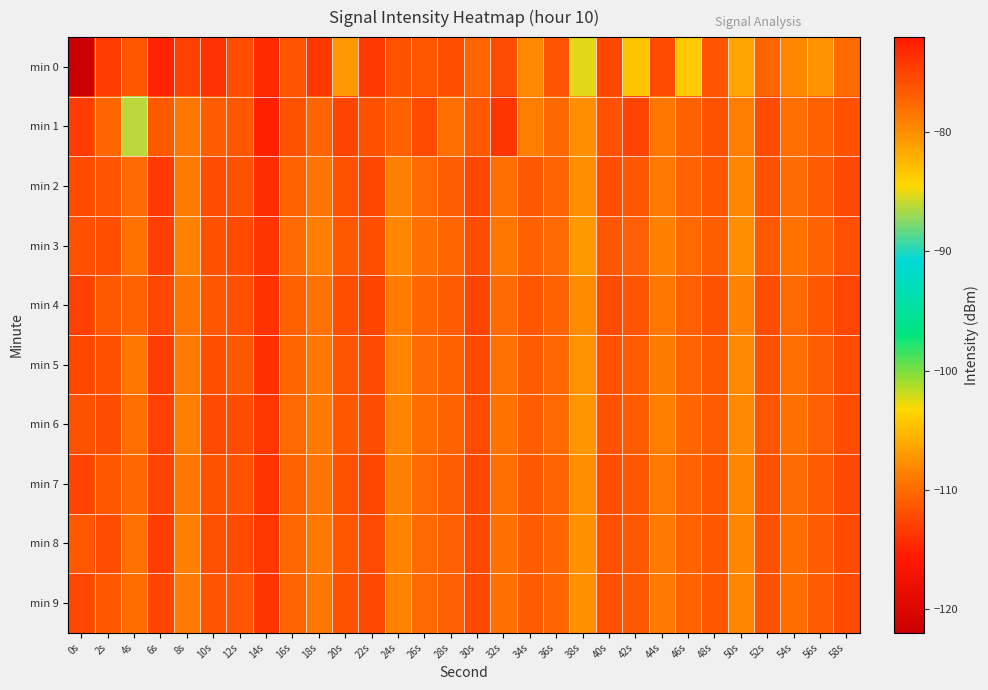

Which series has the widest spread of values?

min 0